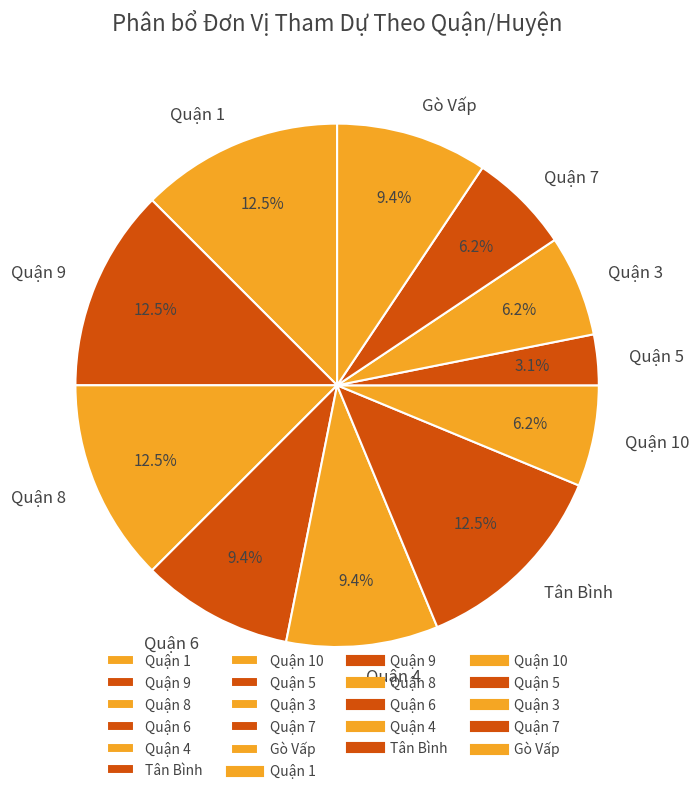

What is the smallest slice in the pie chart?

Quận 5